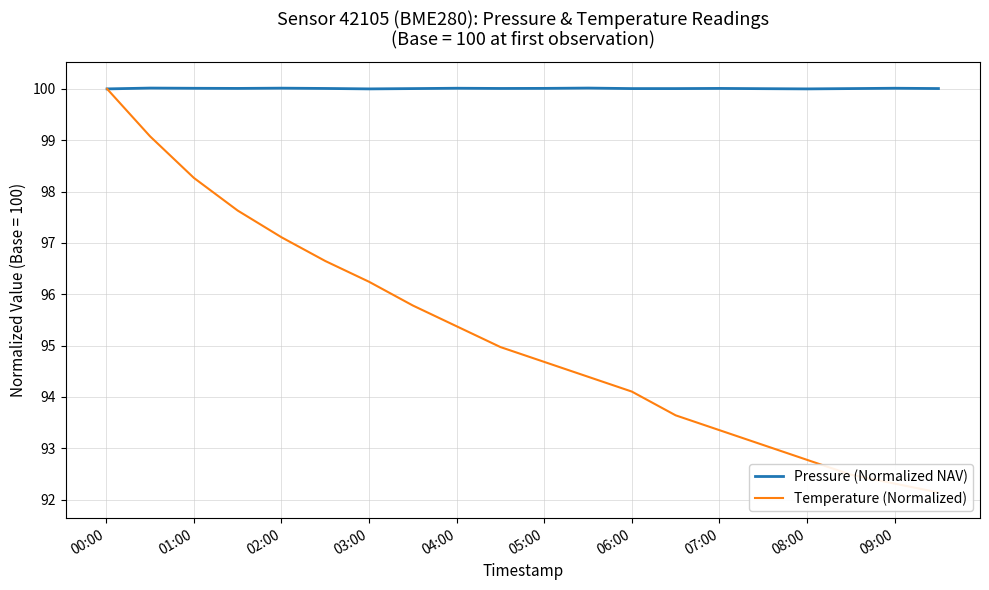

Reading right to left, extract all data points from this chart.

Pressure (Normalized NAV): 100.0	100.0	100.0	100.0	100.0	100.0	100.0	100.0	100.0	100.0	100.0	100.0	100.0	100.0	100.0	100.0	100.0	100.0	100.0	100.0
Temperature (Normalized): 92.1	92.3	92.5	92.8	93.1	93.4	93.6	94.1	94.4	94.7	95.0	95.4	95.8	96.2	96.6	97.1	97.6	98.3	99.1	100.0